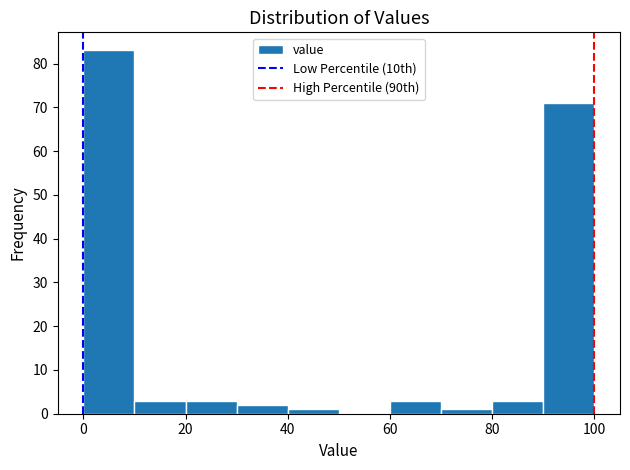

Which range on the x-axis has the tallest bar?

0 to 10